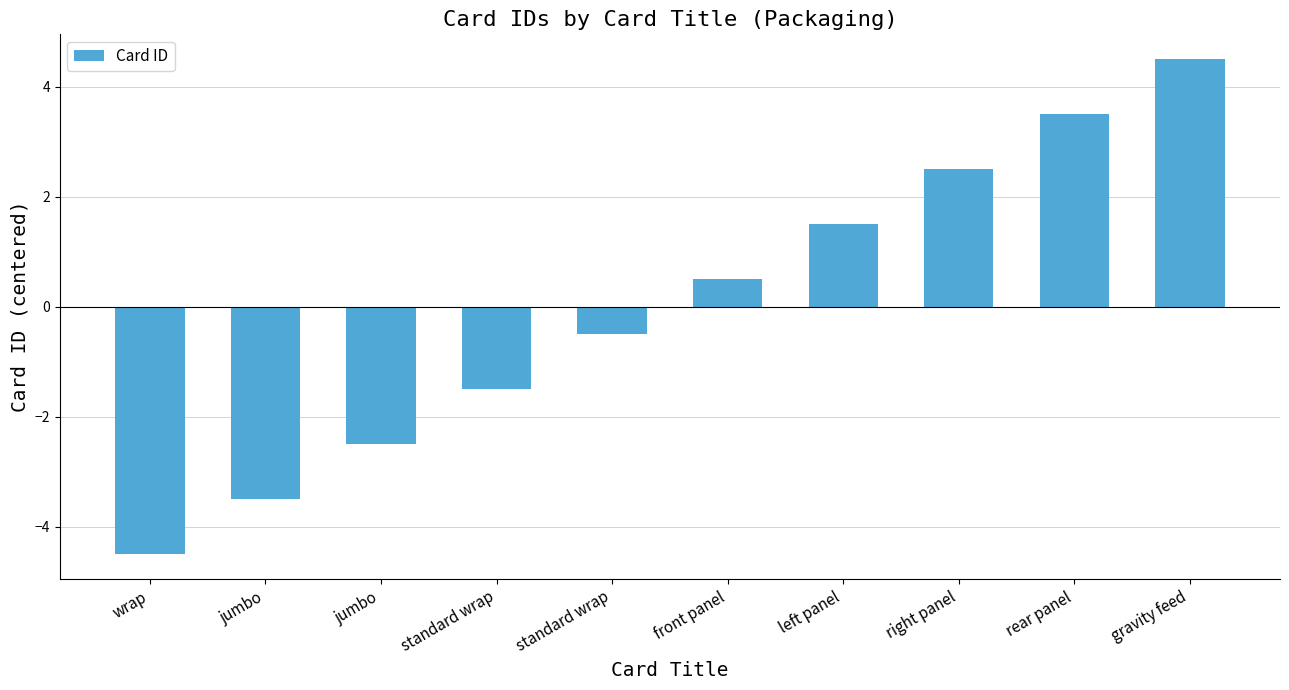

What is the label of the 6th bar from the left?

front panel